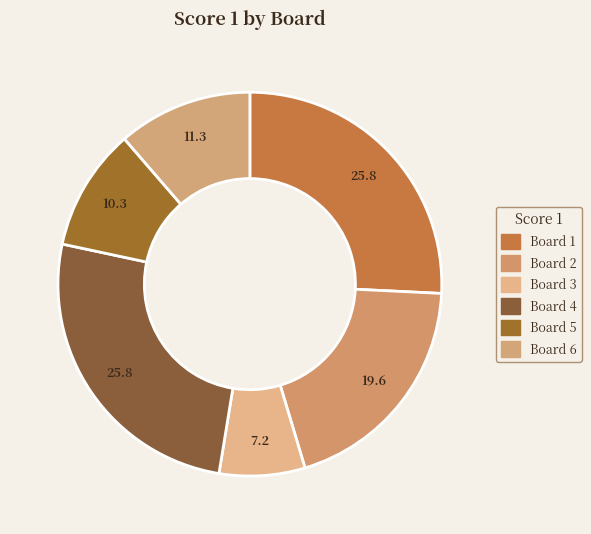

Is it true that Board 6 is 11% of the pie?

True